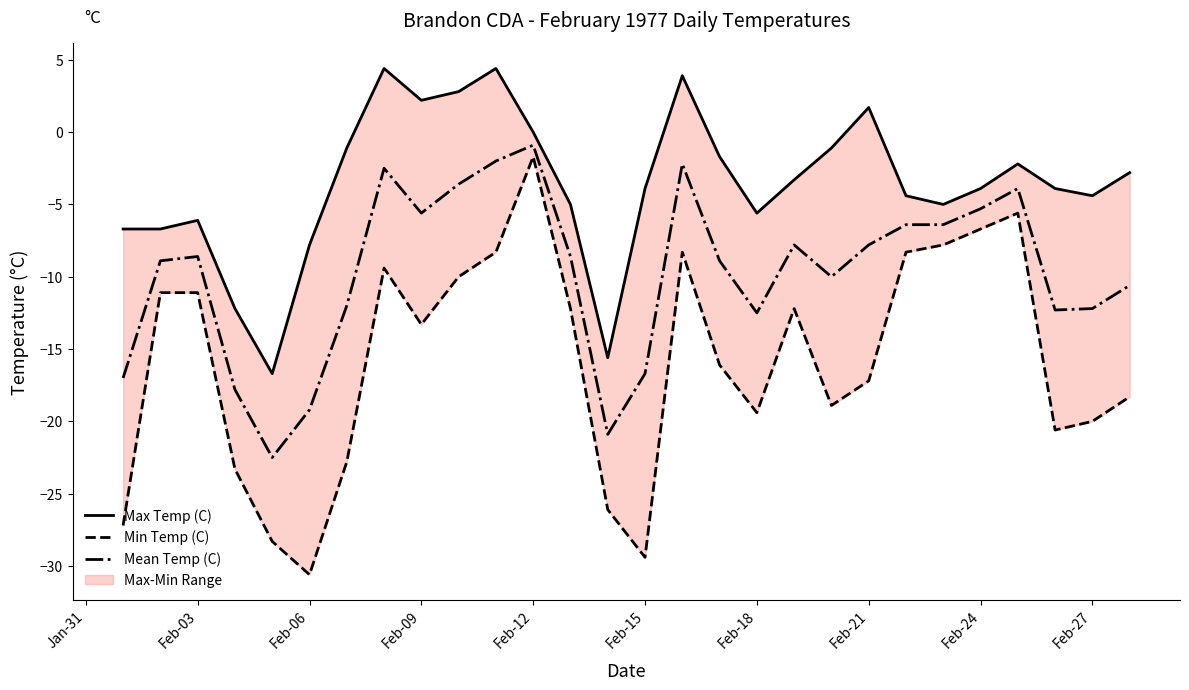

True or false: Min Temp (C) has more than 1 interior local peaks.

True